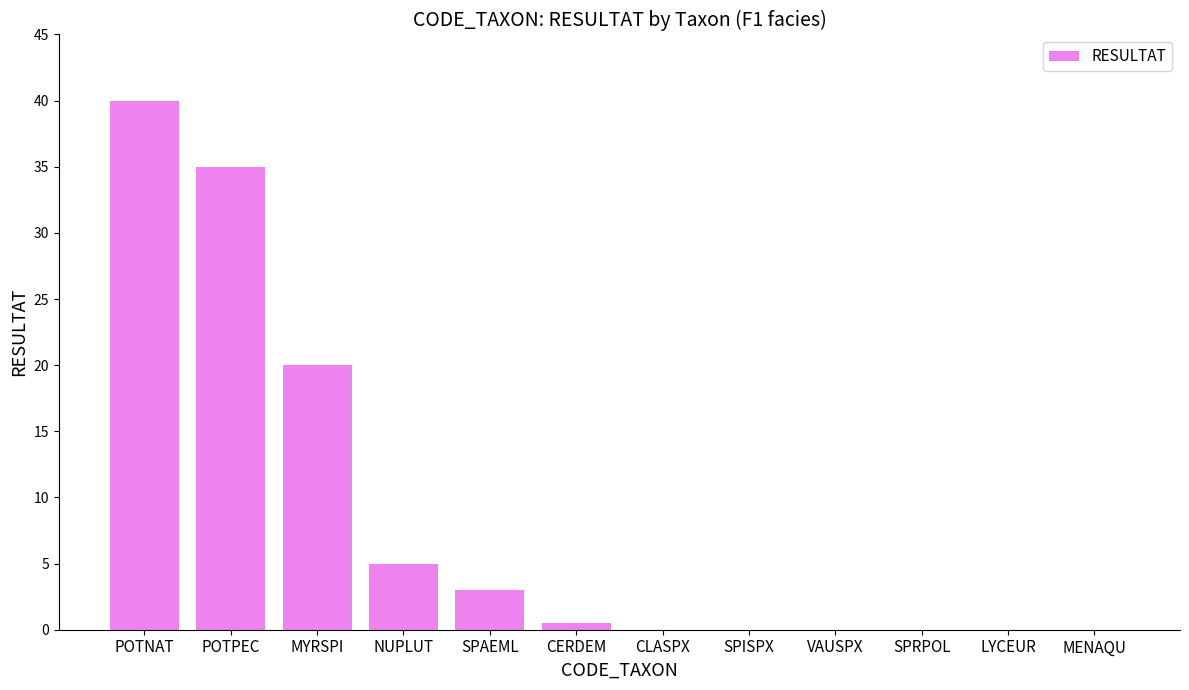

What is the maximum value shown in the chart?

40.0